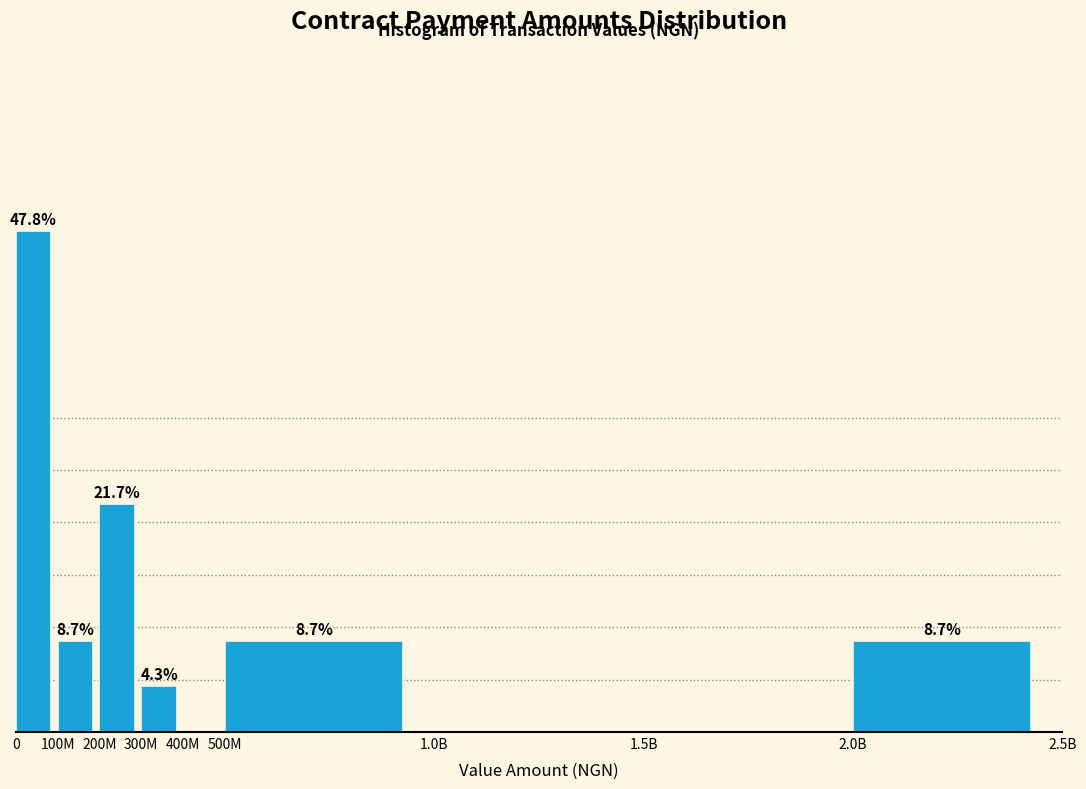

Where is the data nearest to the value 23?

200M